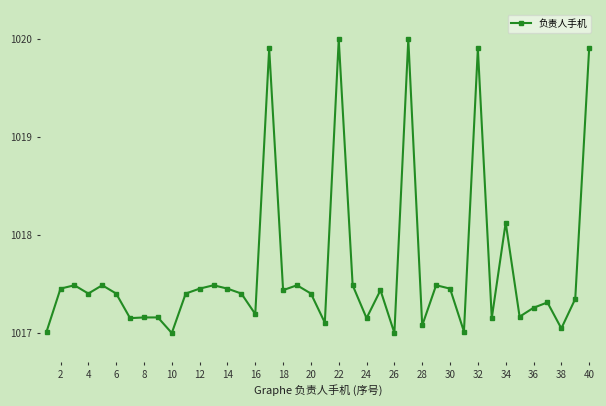

True or false: there are more than 2 points higher than both neighbors.

True